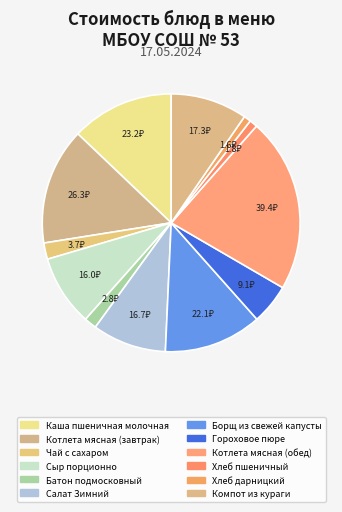

How many segments does this pie chart have?

12